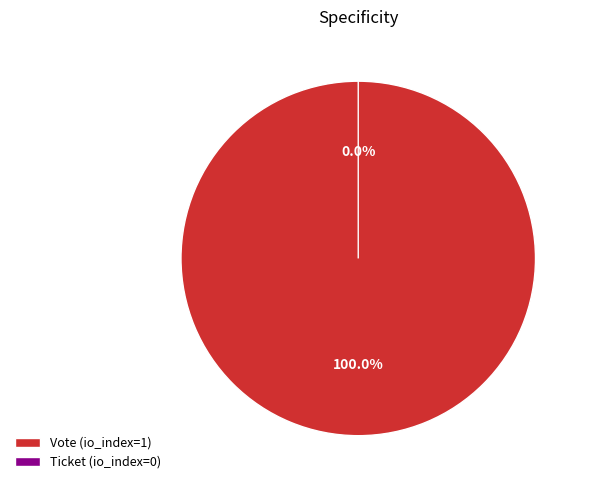

Is it true that Ticket (io_index=0) is 0% of the pie?

True